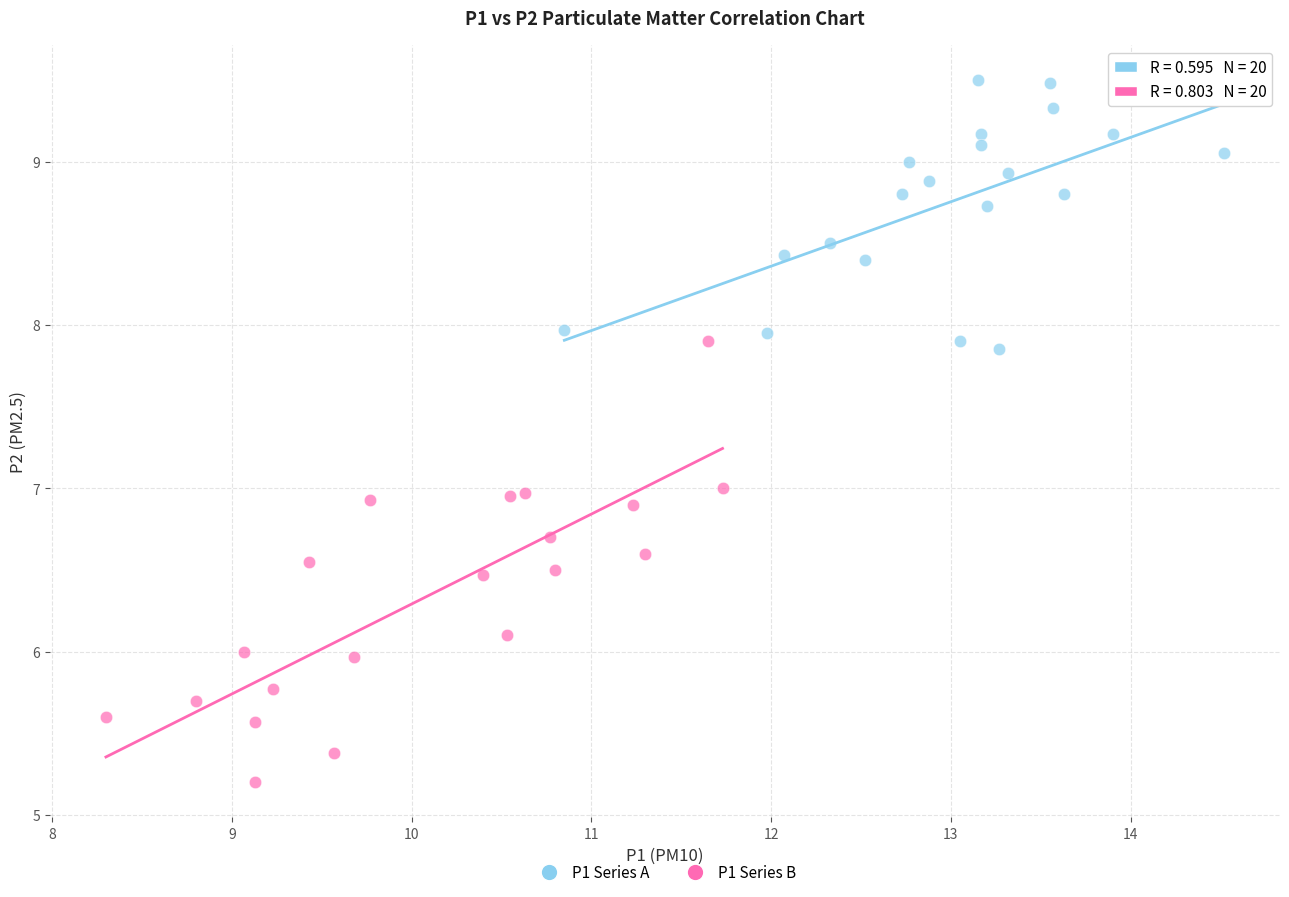

Which series contains the highest Y value?

P1 Series A